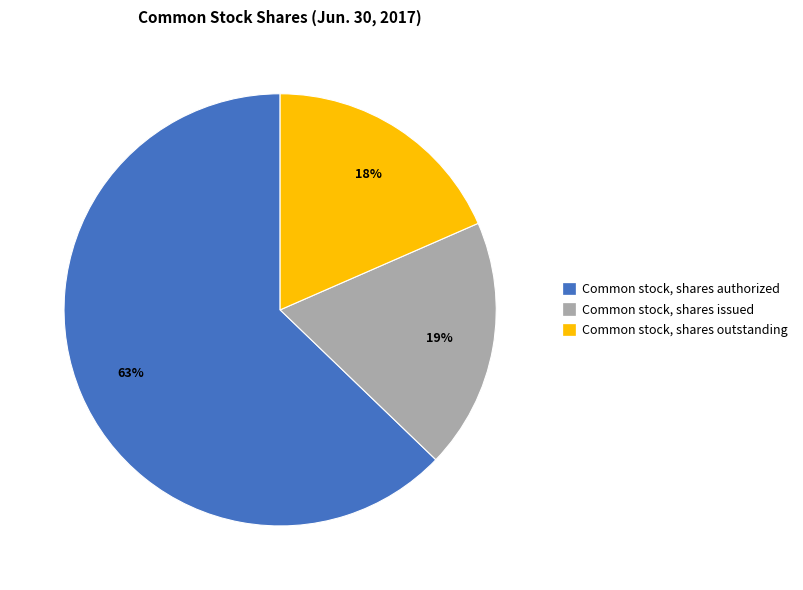

True or false: Common stock, shares authorized accounts for 56% of the total.

False